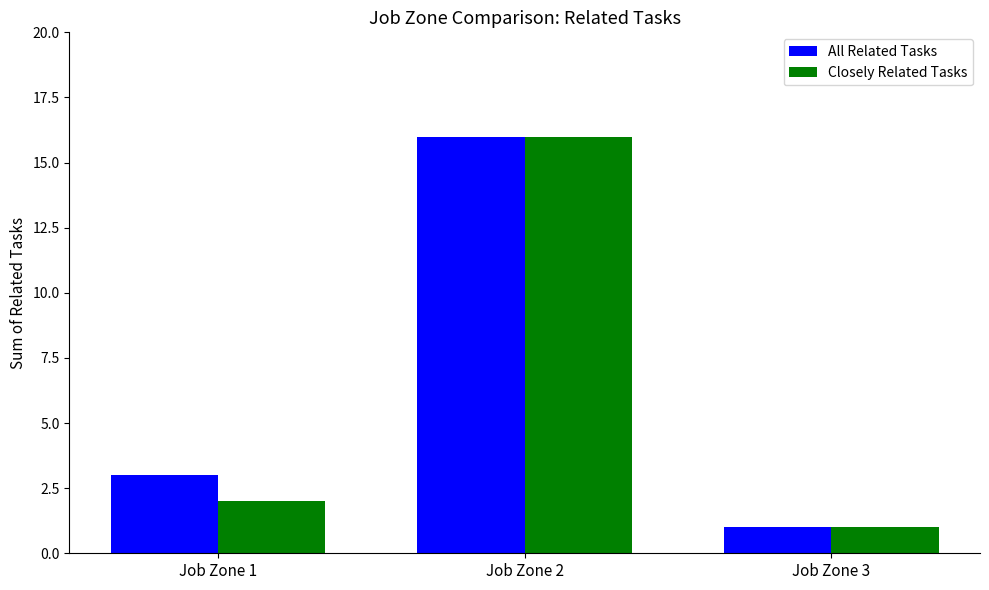

Reading left to right, transcribe all the data shown in this chart.

All Related Tasks: Job Zone 1=3	Job Zone 2=16	Job Zone 3=1
Closely Related Tasks: Job Zone 1=2	Job Zone 2=16	Job Zone 3=1